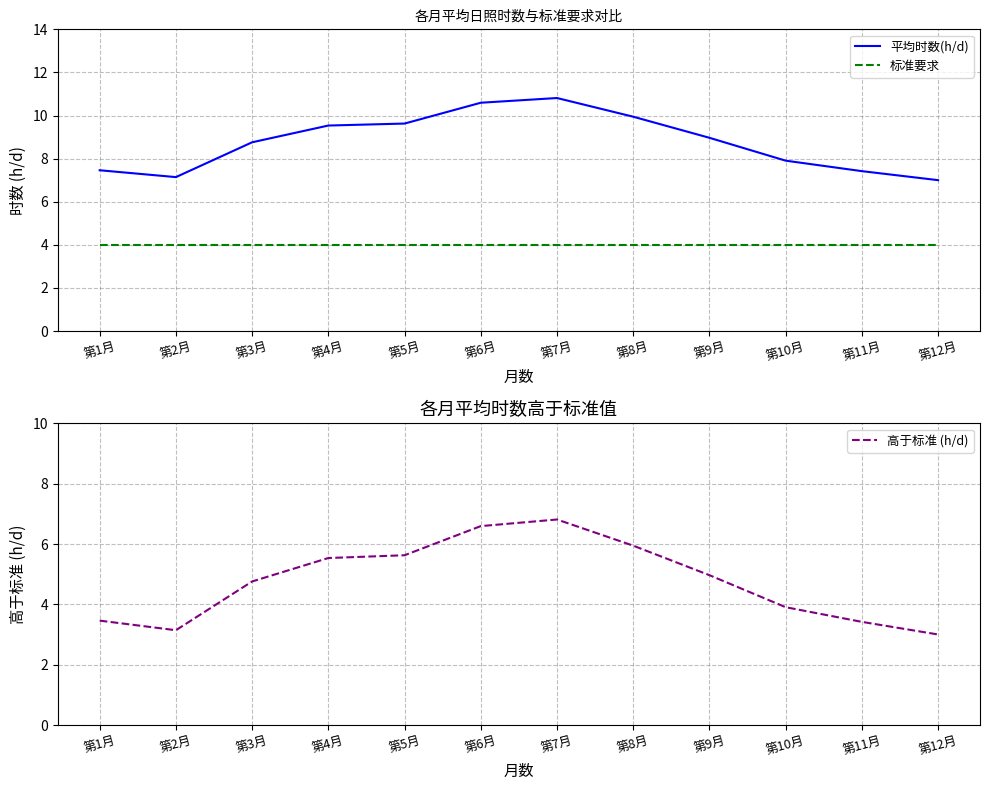

Which series has the largest total across all categories?

平均时数(h/d)